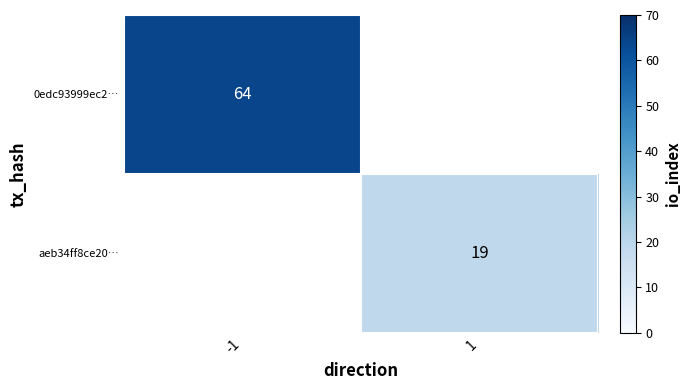

Which has a higher value, 1 or -1?

-1